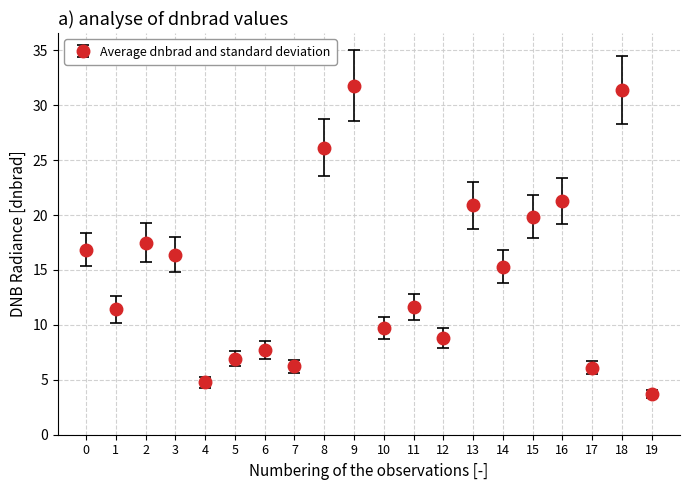

What is the change in value from 10 to 12?

-0.9